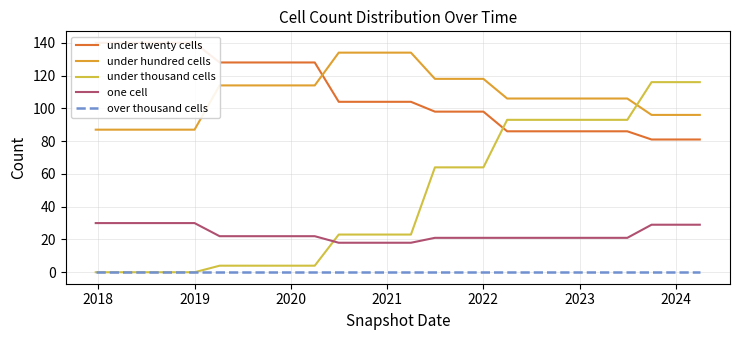

Rank the series by their maximum value, from highest to lowest.

under twenty cells, under hundred cells, under thousand cells, one cell, over thousand cells